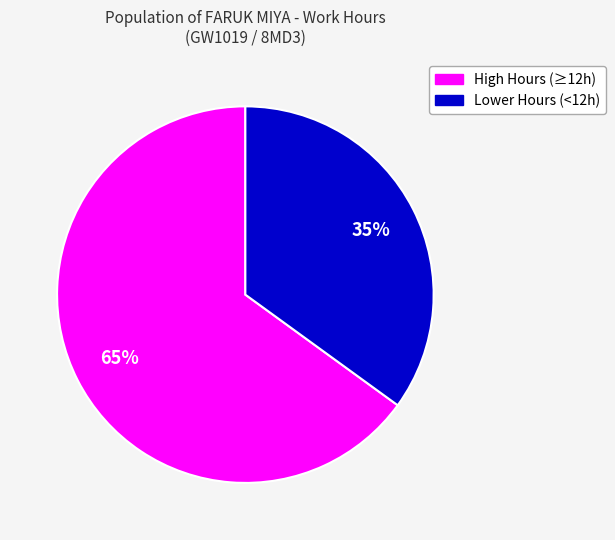

Does any single category account for the majority?

Yes